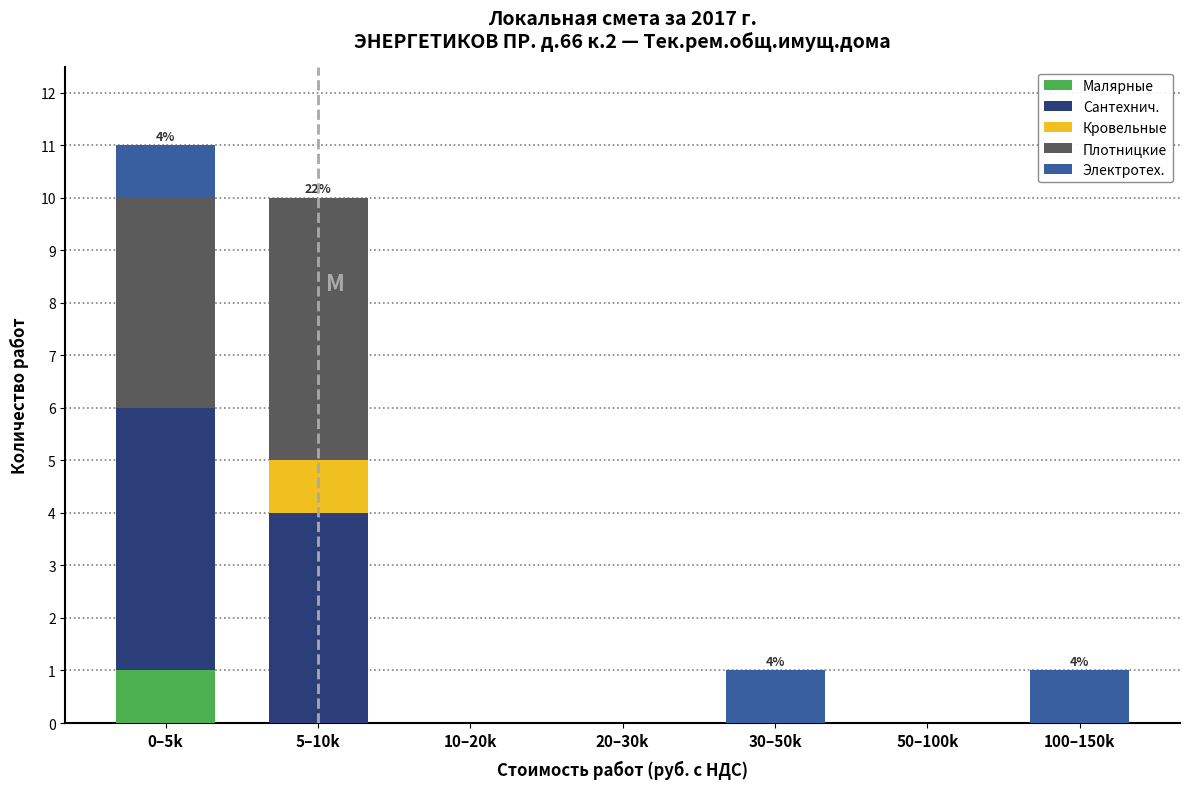

The value of Малярные at 50–100k is 0. True or false?

True